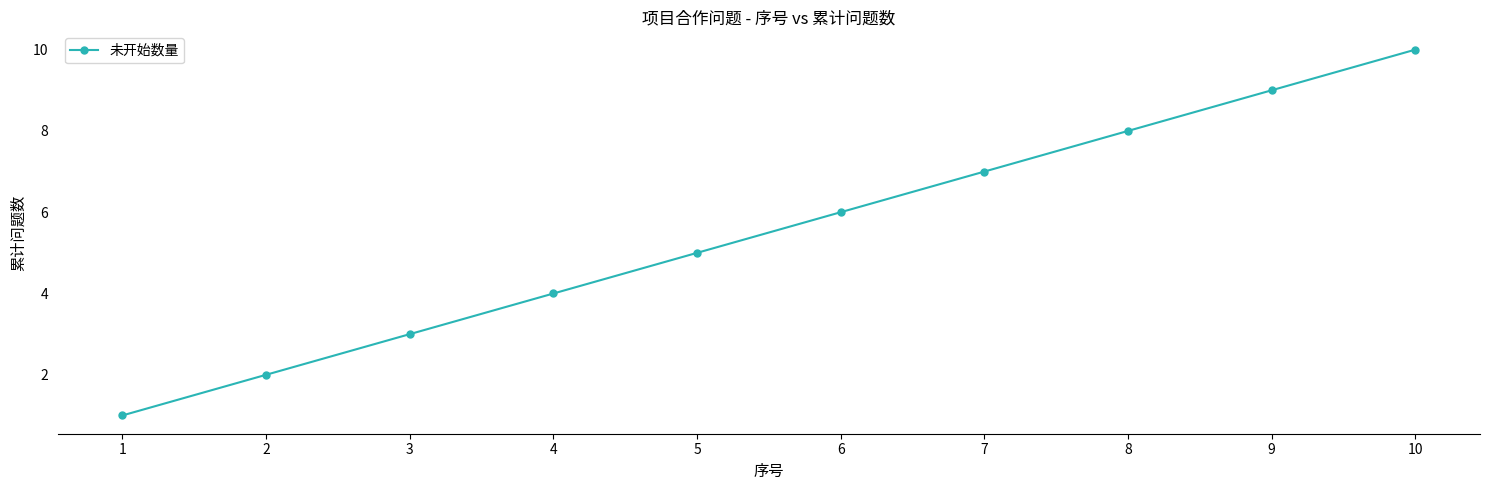

Count the number of data series in this chart.

1